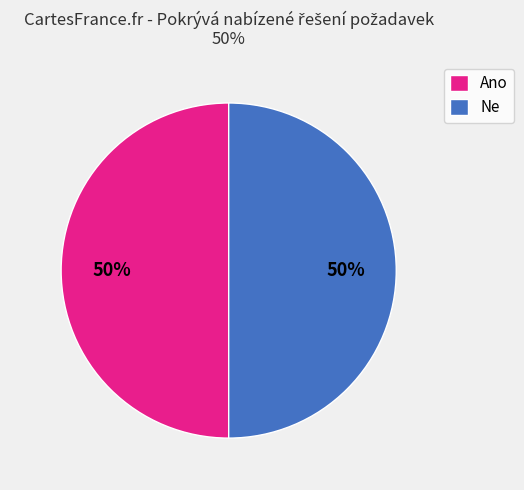

The Ne slice represents 50% of the pie. True or false?

True